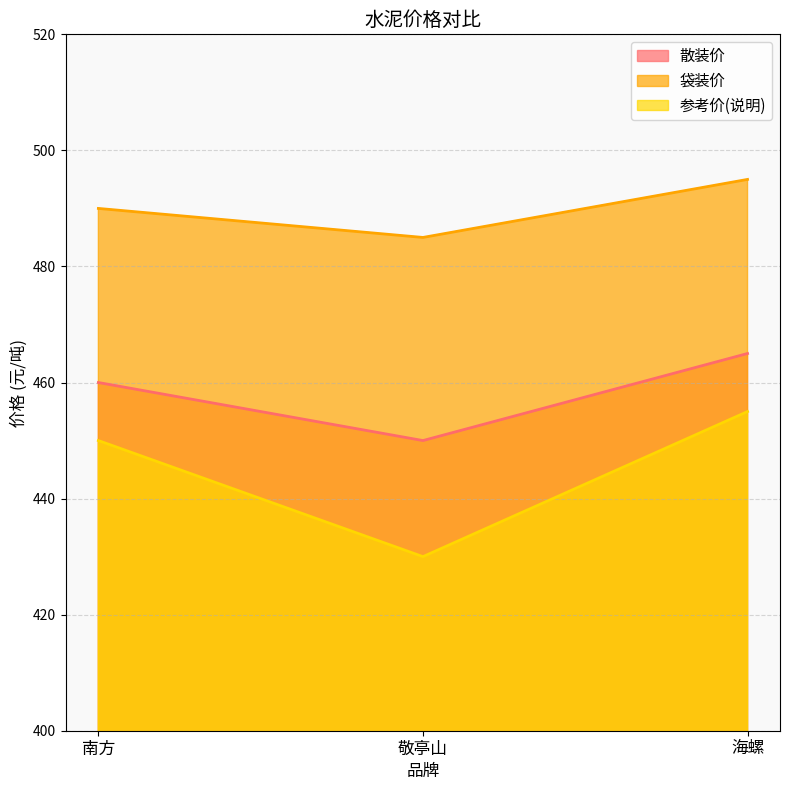

What is the smallest value displayed?

430